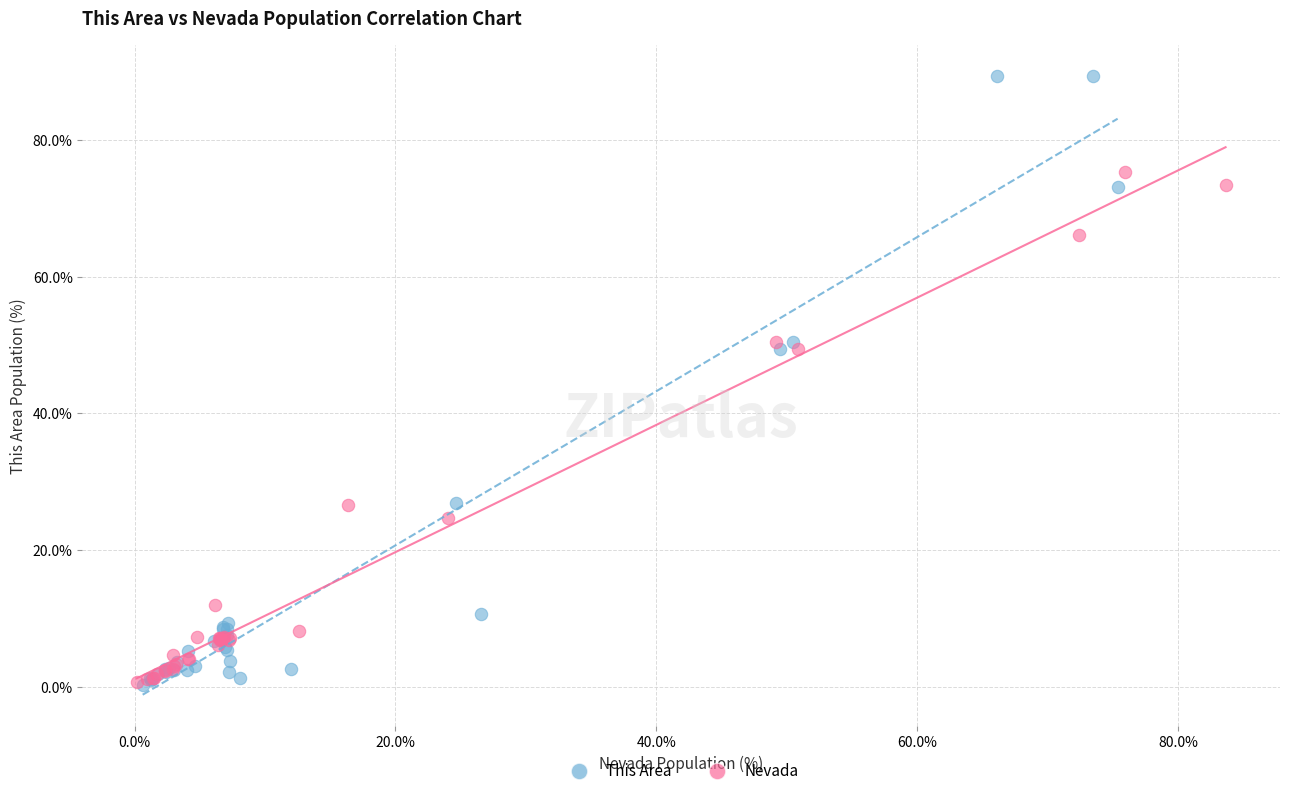

Which series contains the highest Y value?

This Area